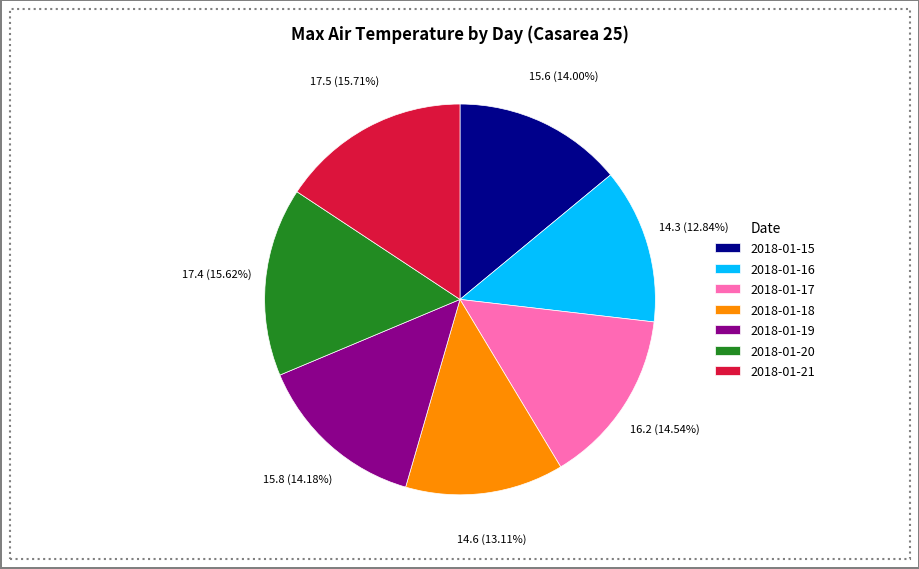

What is the ratio of the value at 2018-01-17 to the value at 2018-01-21?

0.9